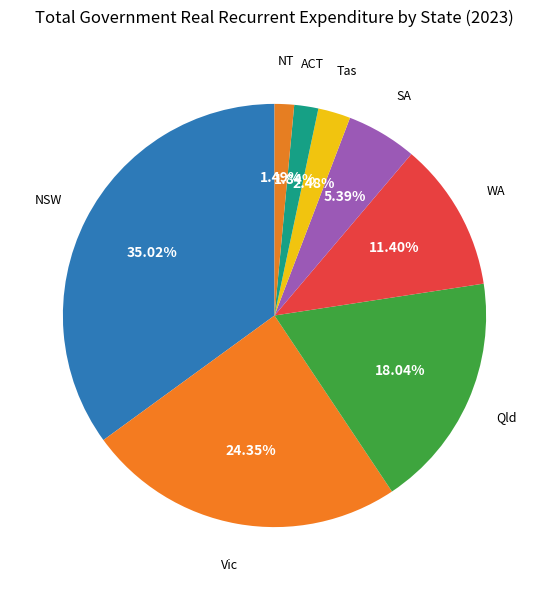

Does ACT represent more than half of the total?

No